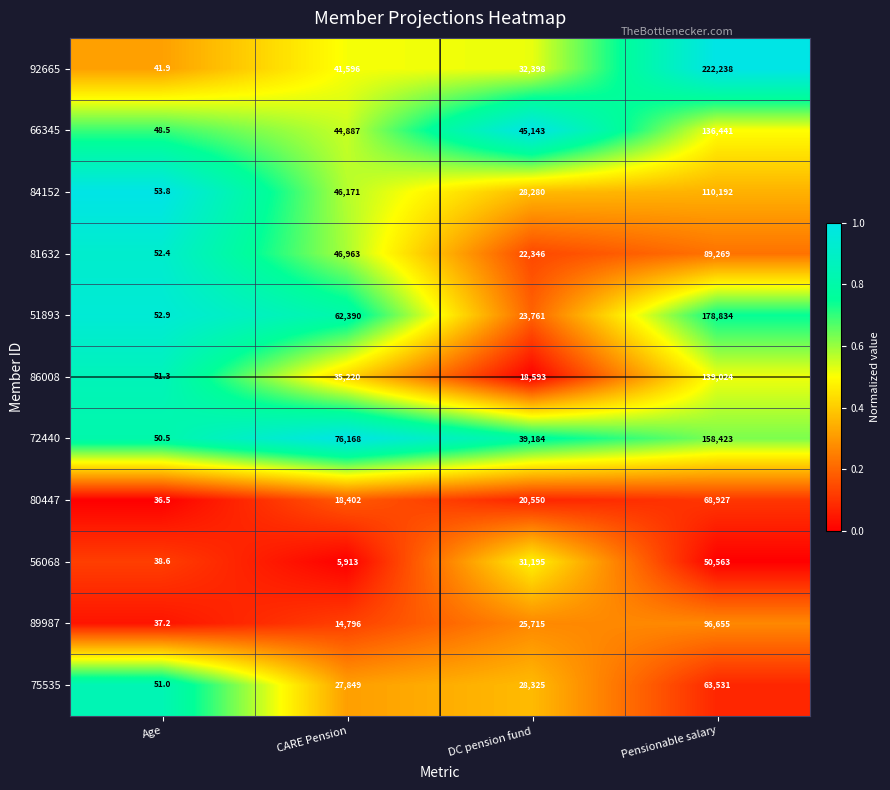

Which series has the widest spread of values?

92665